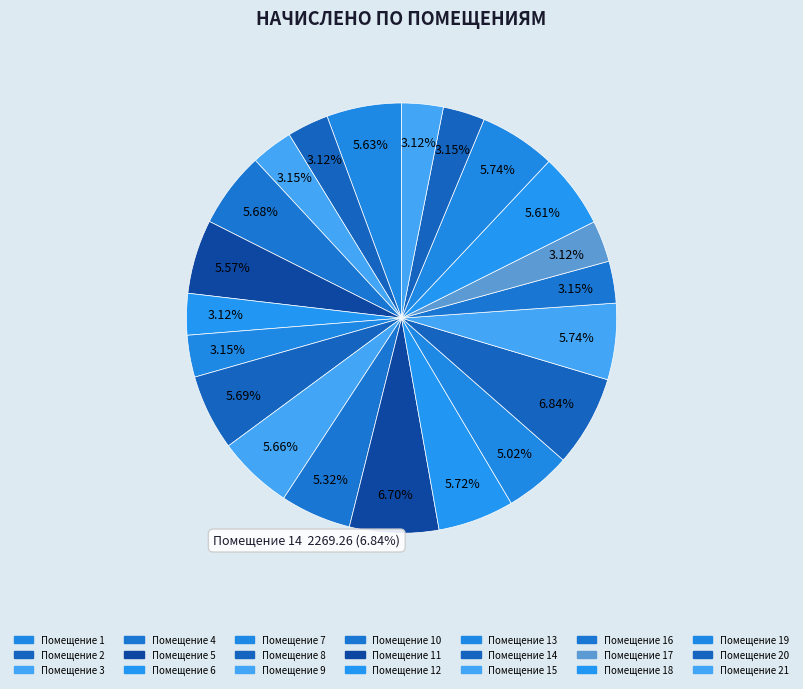

To the nearest percent, what percentage of the pie is 9?

6%